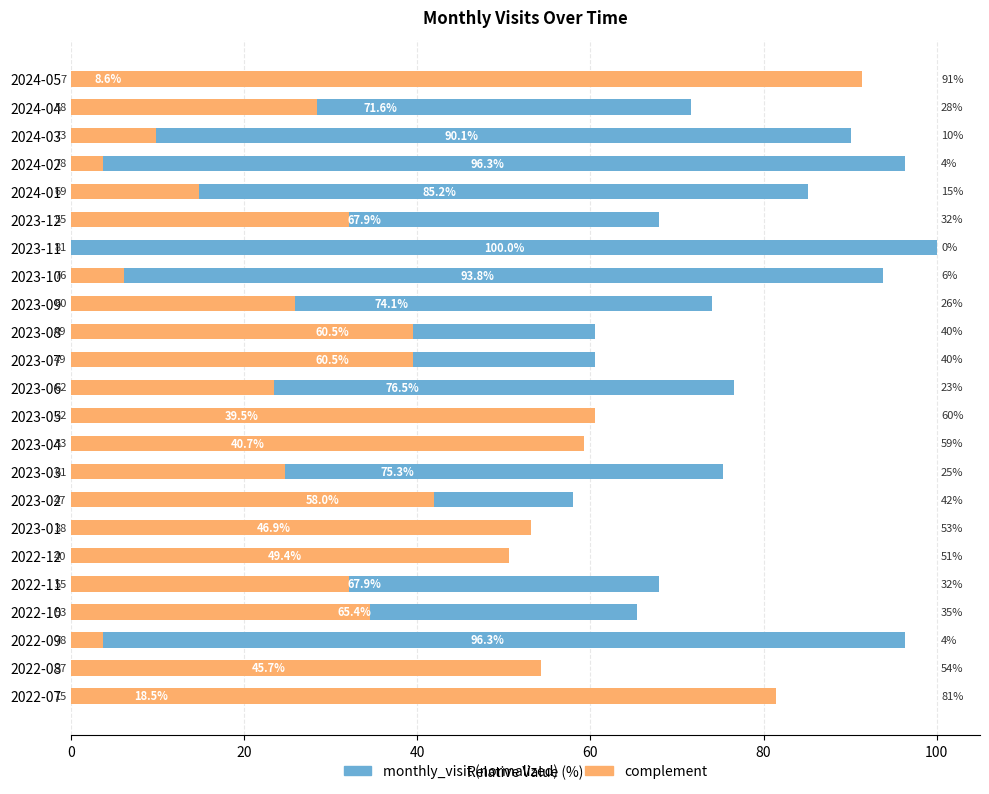

What is the sum of all complement values?

811.1